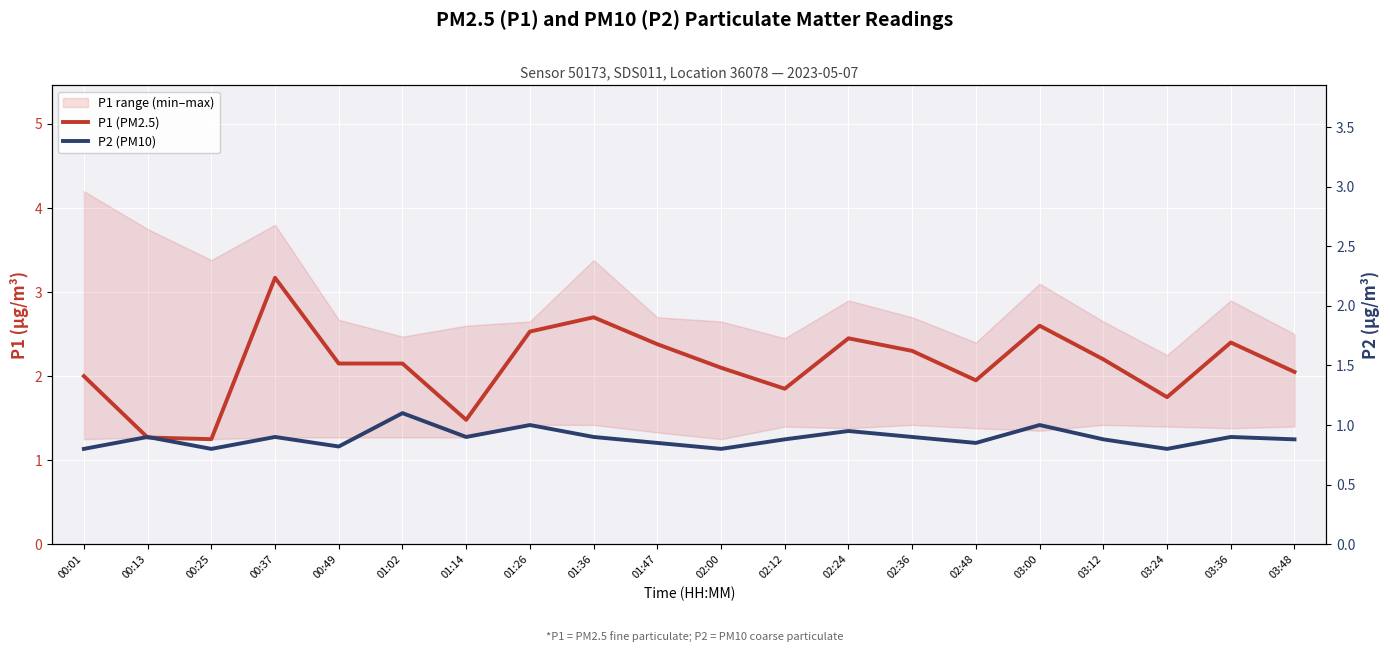

Is it true that P2 (PM10) equals 0.9 at 01:14?

True